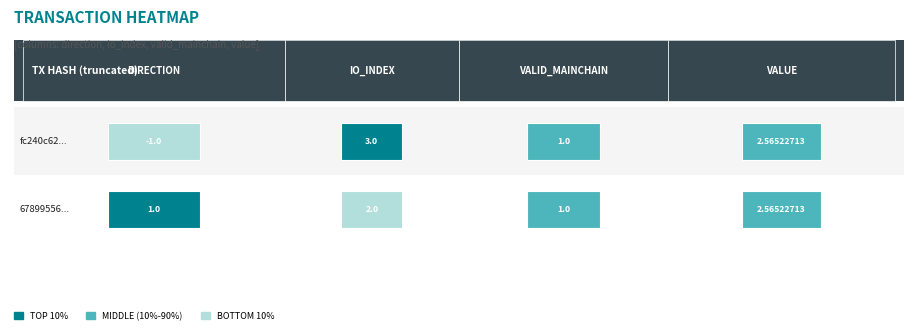

How many values in the fc240c6277ac0590f30a2f61d5b015a6538fdf9 series exceed 2?

2